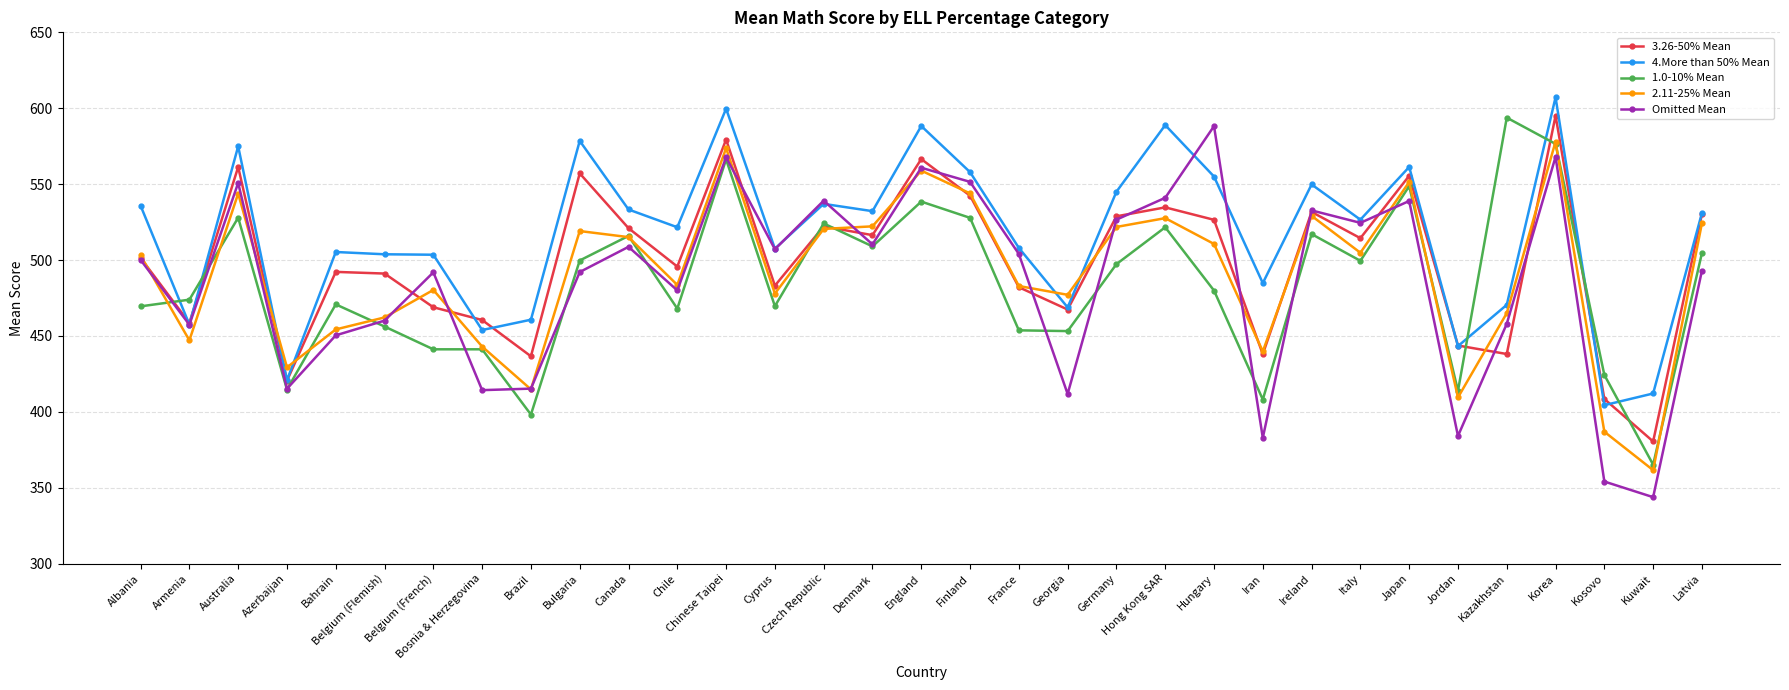

True or false: 2.11-25% Mean has more than 1 points higher than both neighbors.

True